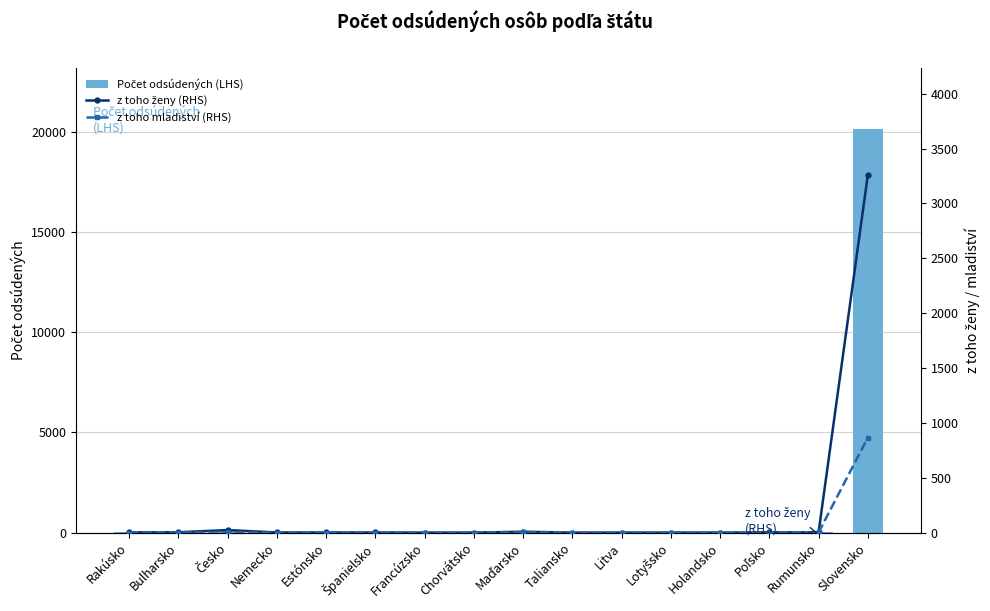

Rank the series by their maximum value, from highest to lowest.

Počet odsúdených (LHS), z toho ženy (RHS), z toho mladiství (RHS)